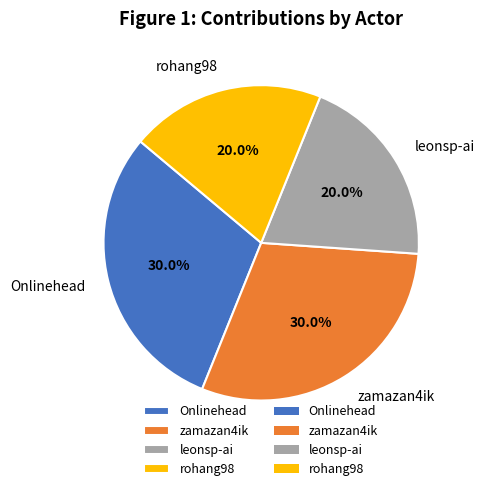

What portion of the pie excludes Onlinehead?

70.0%